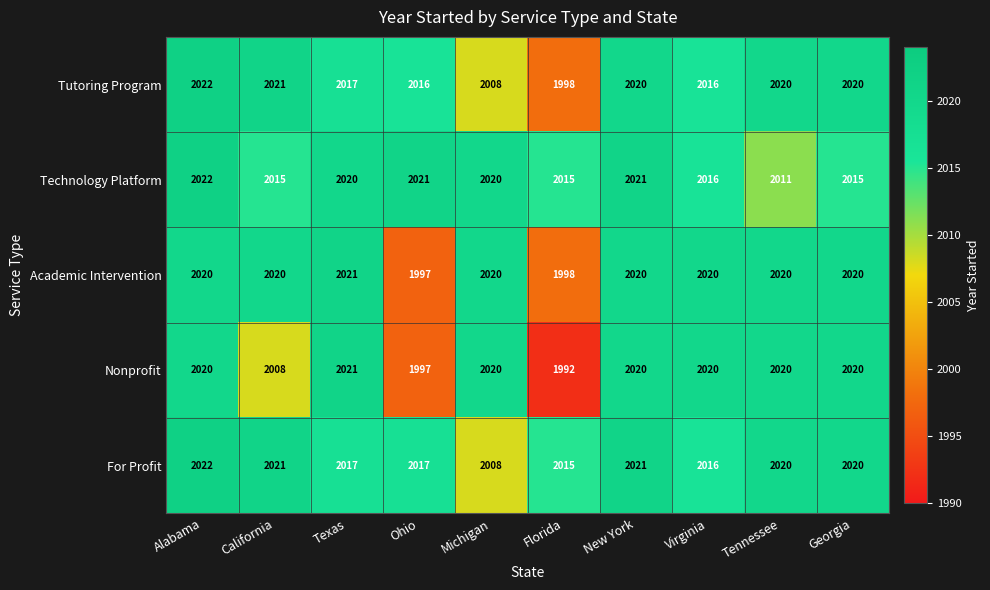

Which series has the widest spread of values?

Nonprofit